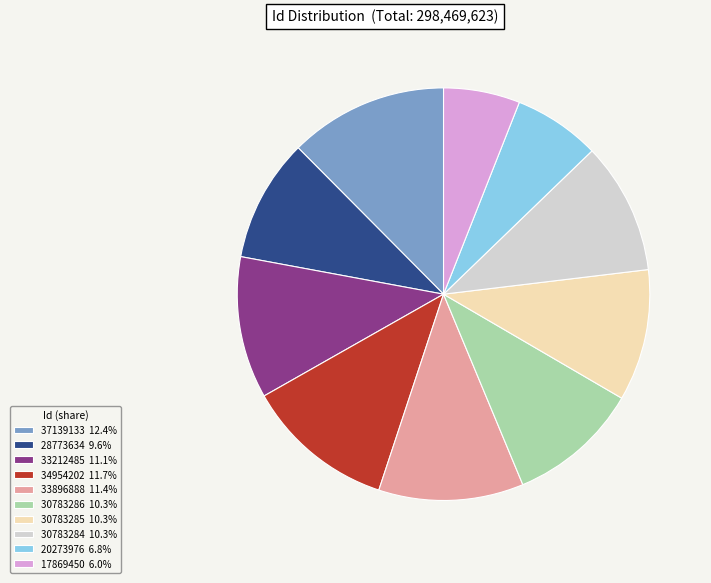

Which has a higher value, 20273976 or 30783286?

30783286